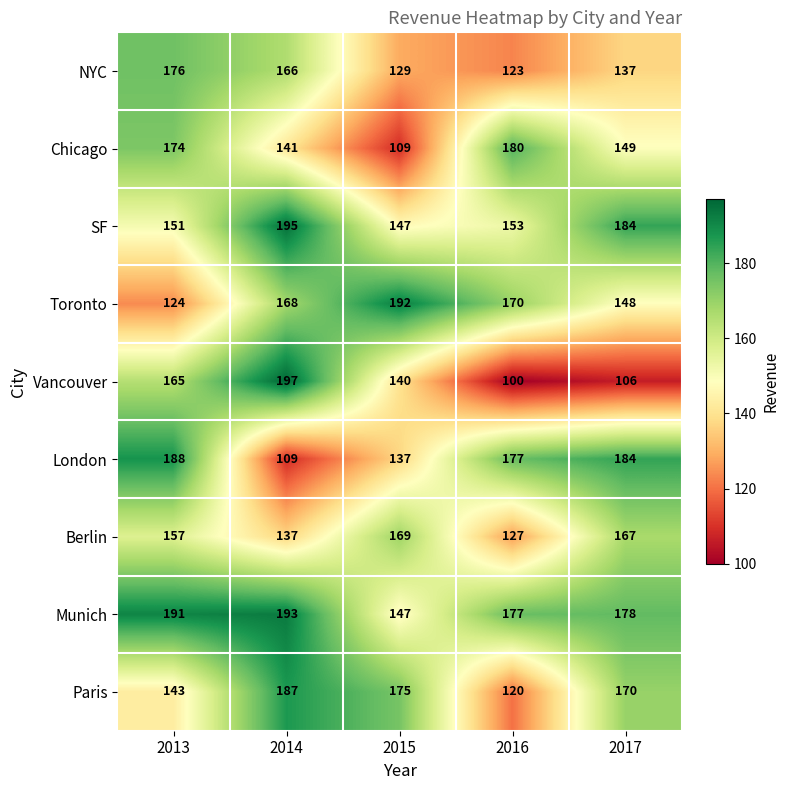

What is the difference between the London values at 2017 and 2015?

47